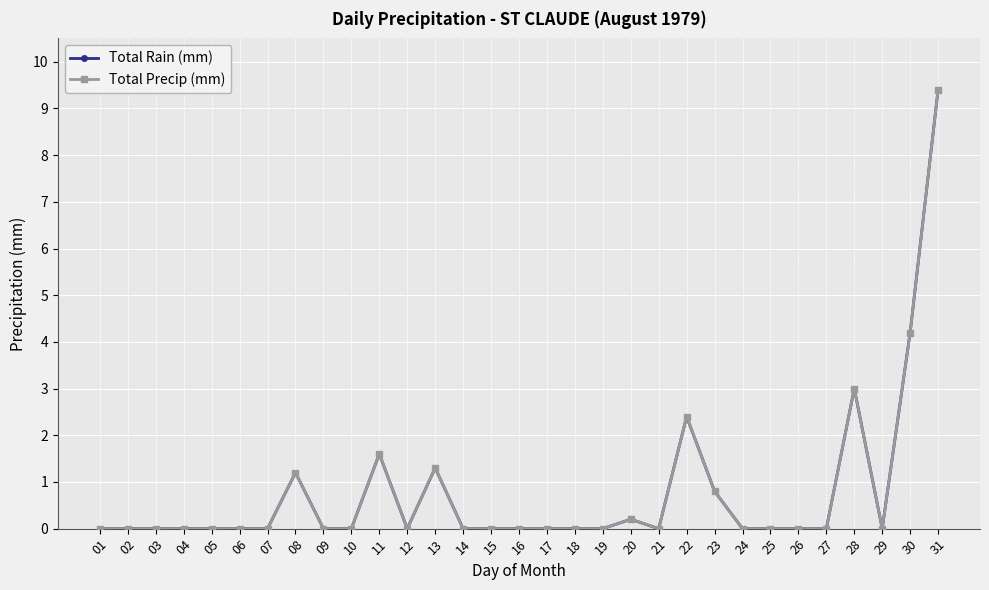

Does the chart have visible grid lines?

Yes